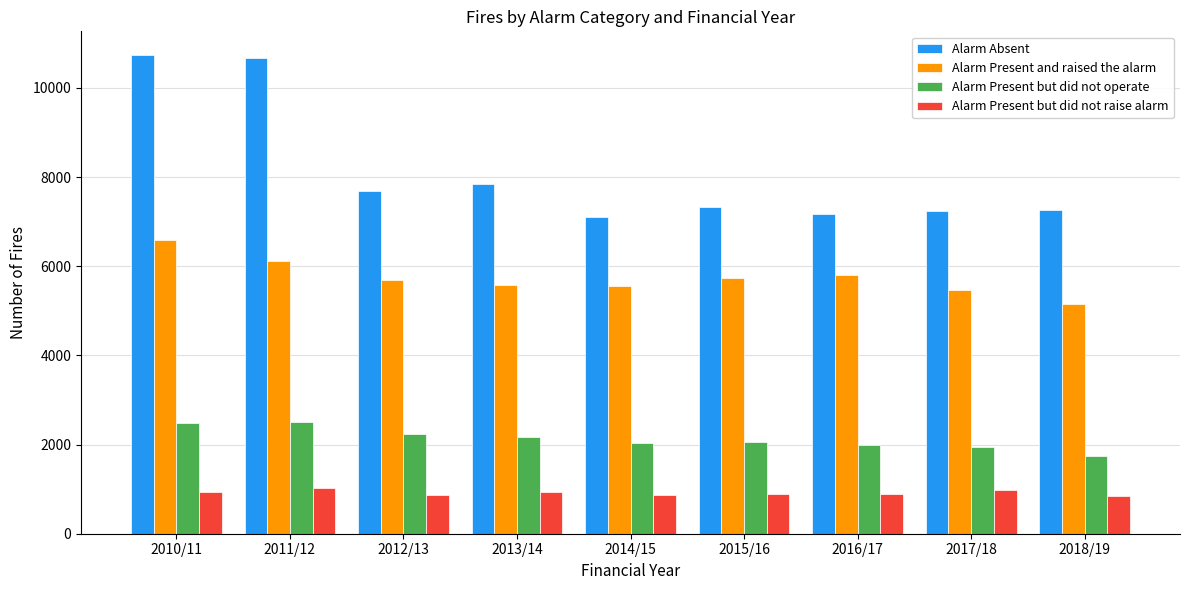

What is the sum of all Alarm Present and raised the alarm values?

51676